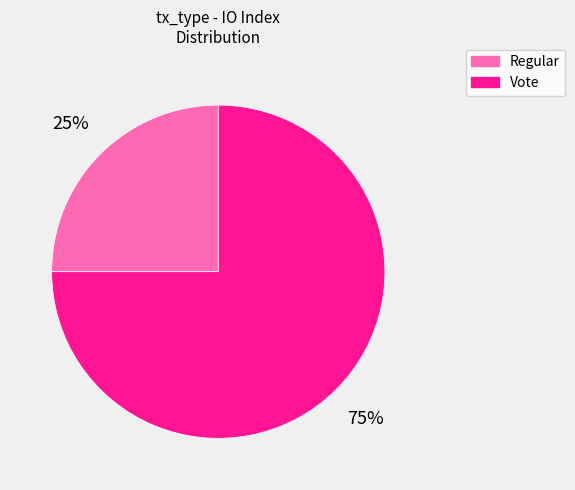

Which slice is the smallest?

Regular